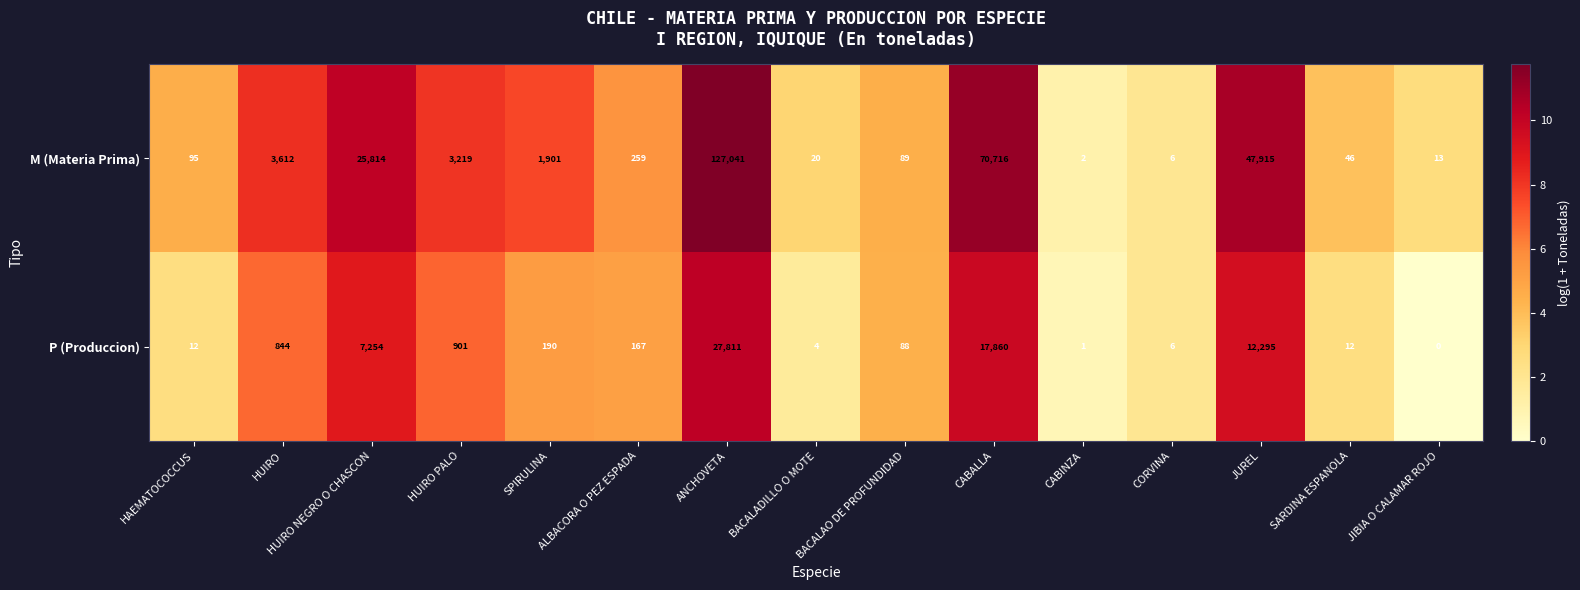

What value does the M (Materia Prima) series have at HUIRO, to the nearest 100?

3600